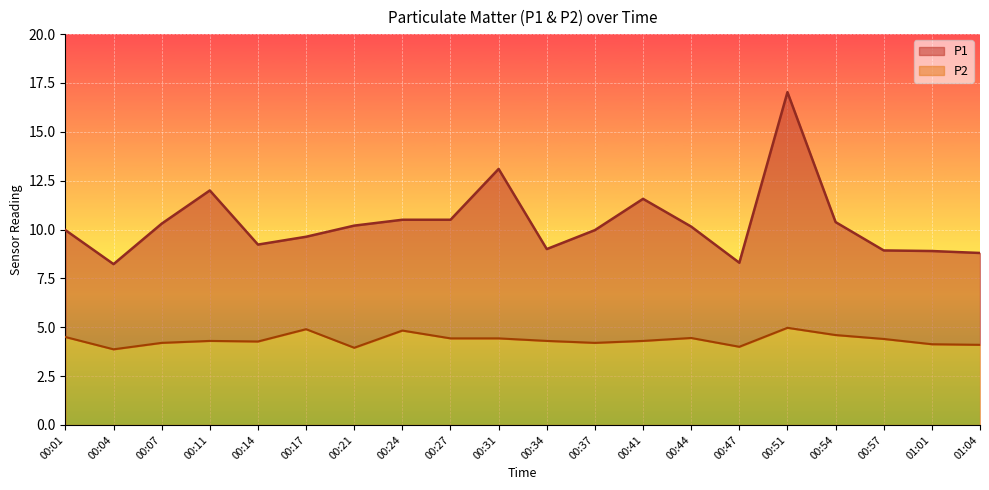

True or false: P2 has a value of 4.4 at 00:27.

True